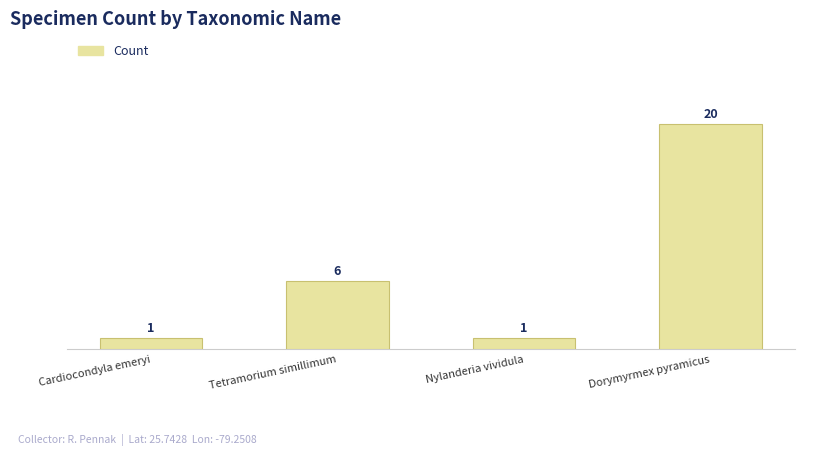

The value at Cardiocondyla emeryi is 1. True or false?

True